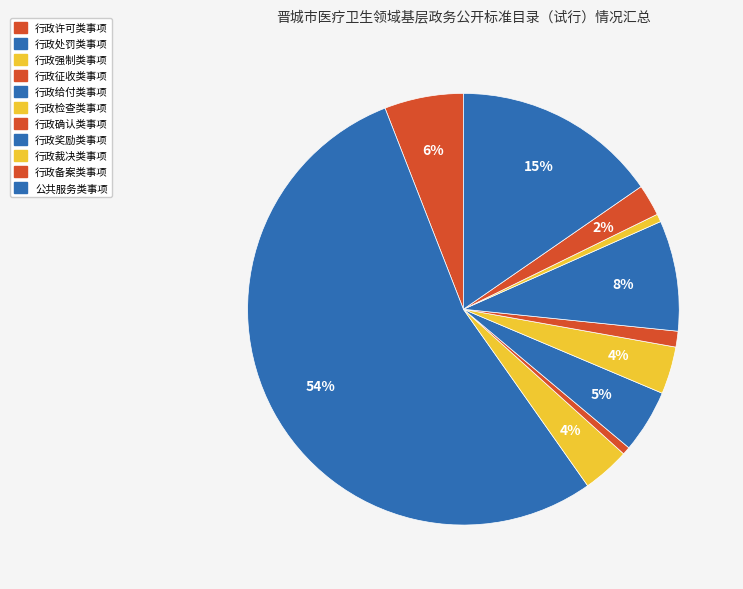

To the nearest percent, what portion does 行政裁决类事项 represent?

1%